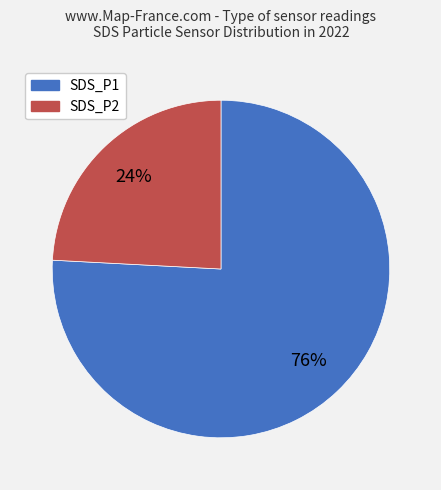

Does SDS_P1 account for over 50% of the chart?

Yes